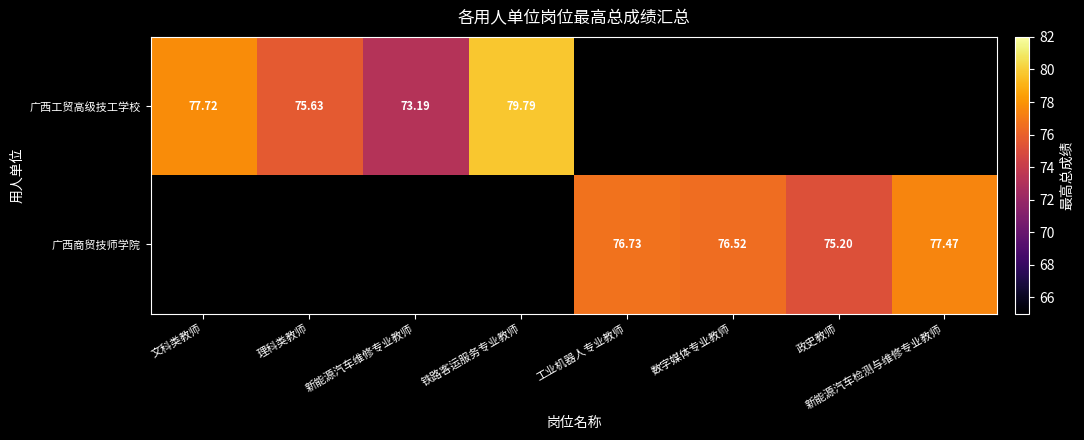

Read the 广西工贸高级技工学校 value at 铁路客运服务专业教师.

79.8